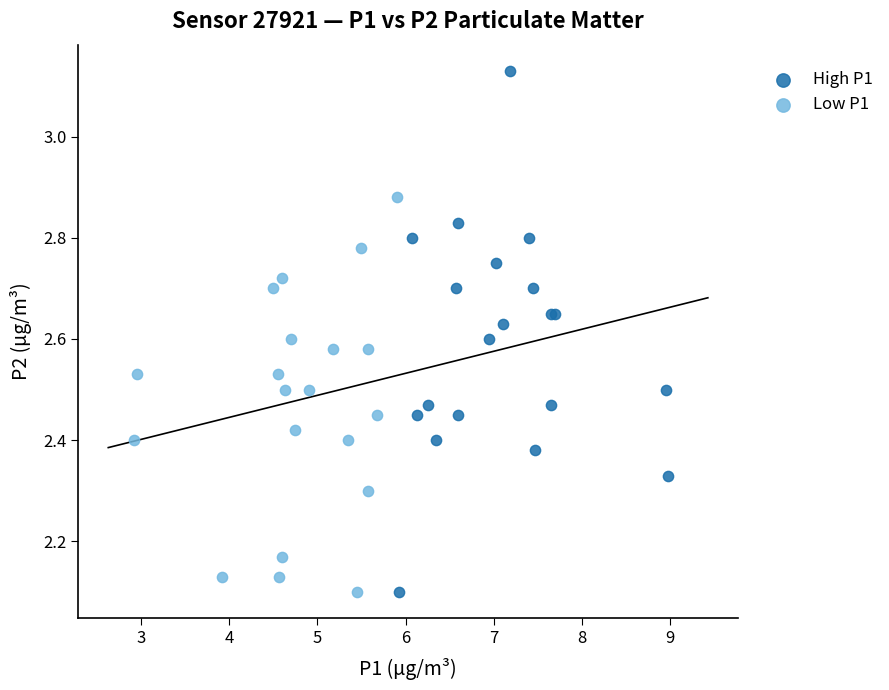

Which series reaches the maximum Y coordinate?

High P1